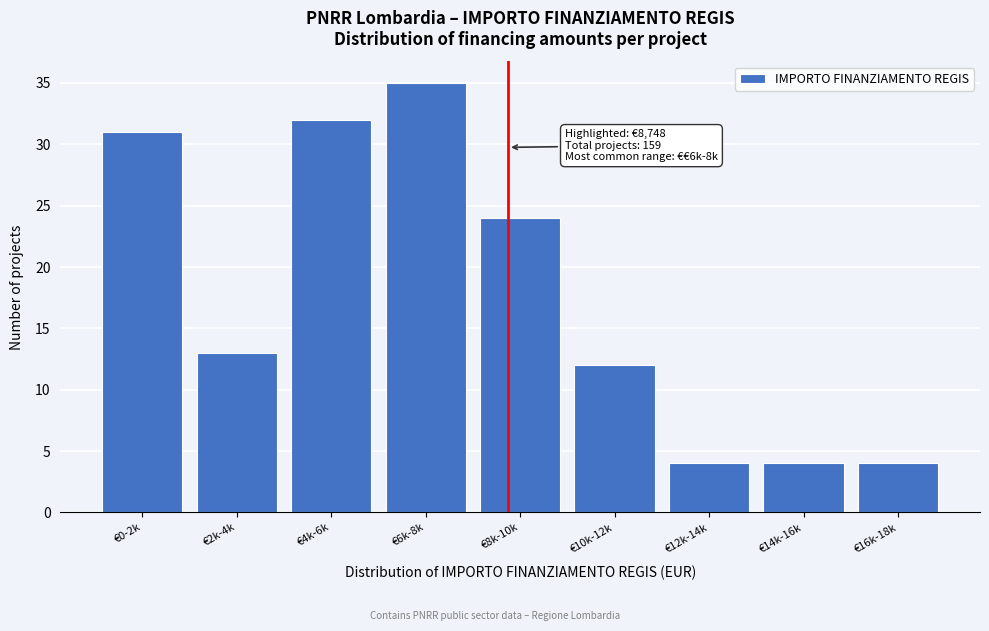

Reading left to right, list all the values displayed in this chart.

€0-2k=31	€2k-4k=13	€4k-6k=32	€6k-8k=35	€8k-10k=24	€10k-12k=12	€12k-14k=4	€14k-16k=4	€16k-18k=4